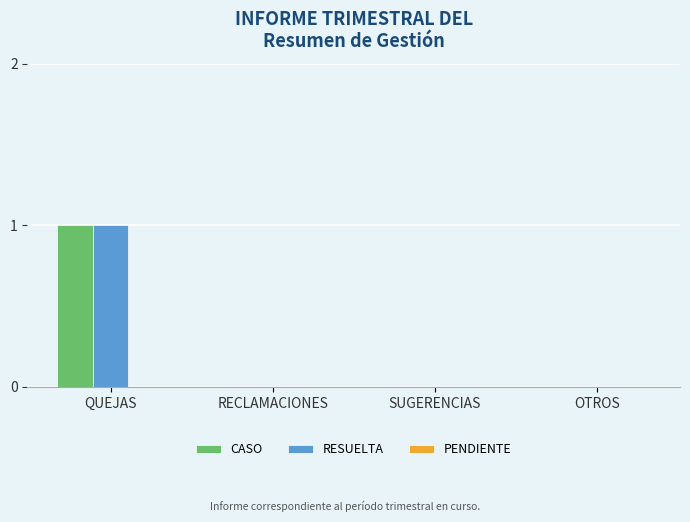

True or false: RESUELTA has a value of 0 at RECLAMACIONES.

True